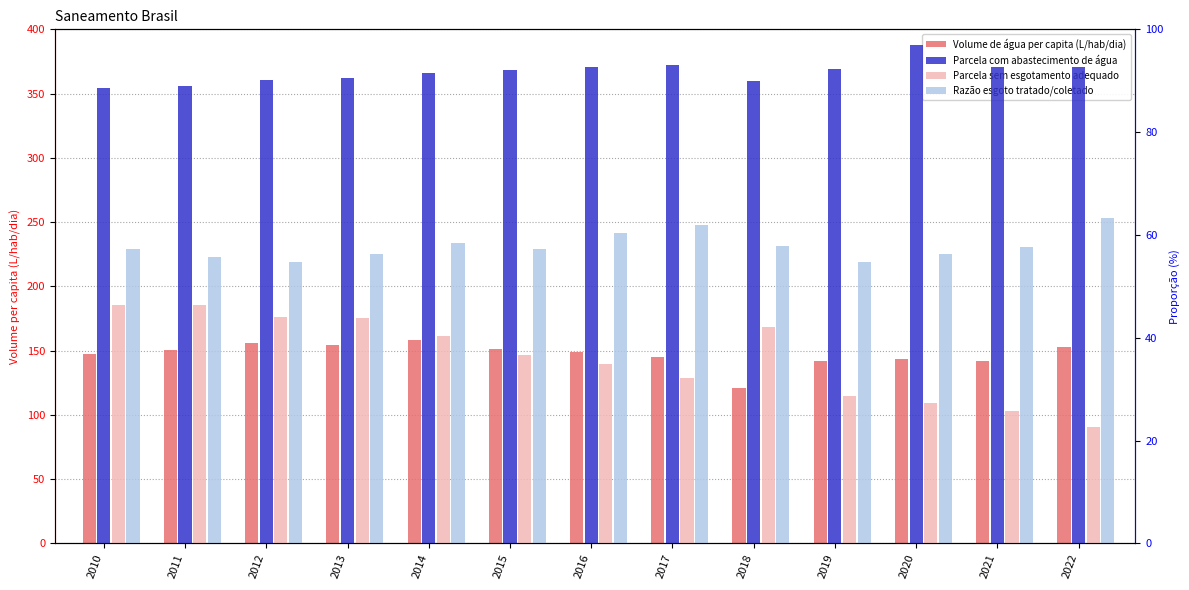

Which series has the largest total across all categories?

Volume de água per capita (L/hab/dia)